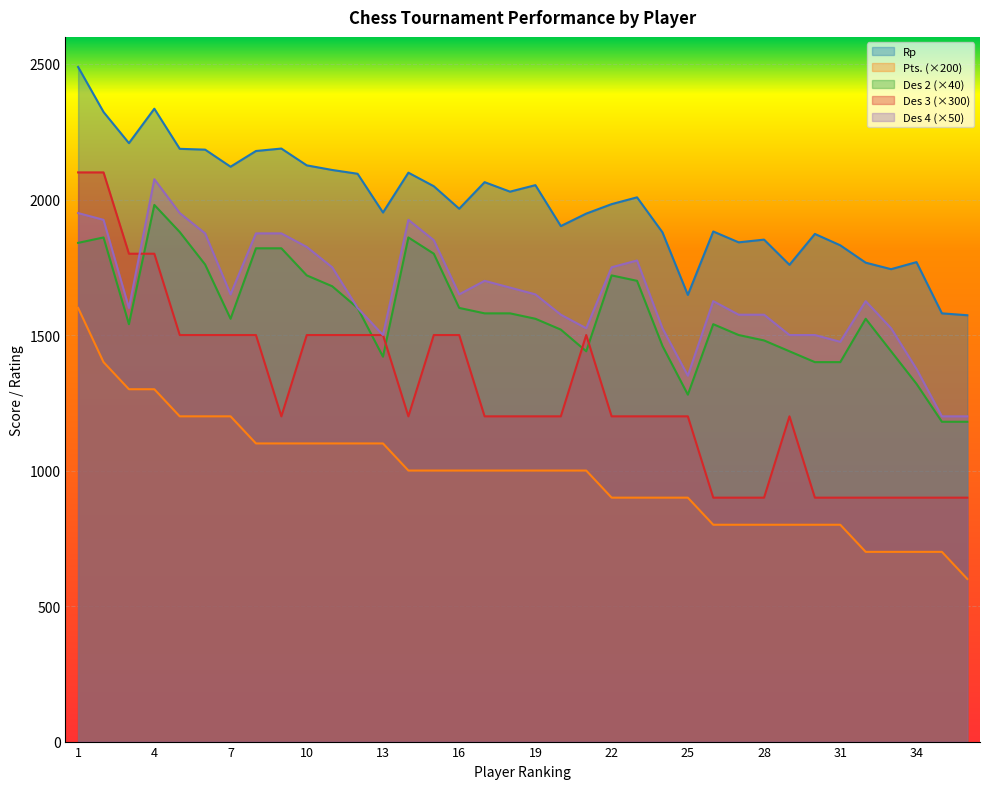

The value of Rp at Montes De Oca Juan Jose is 834. True or false?

False